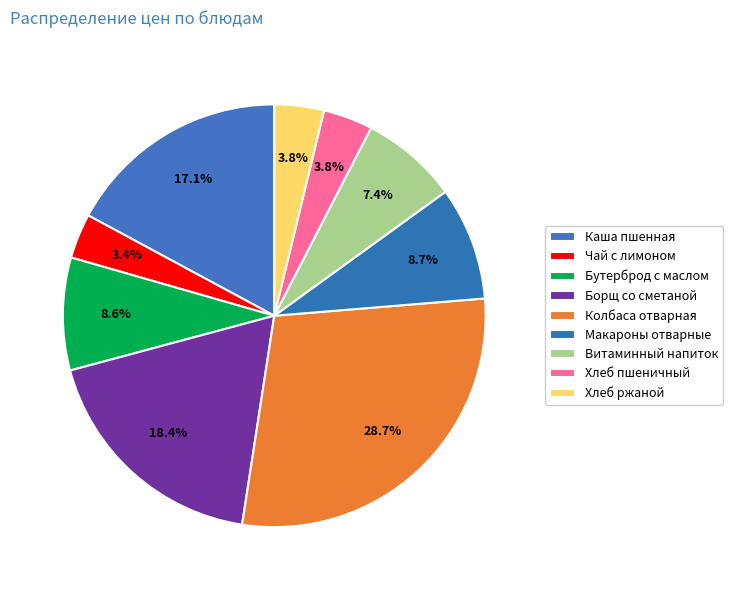

Which slice is the largest?

Колбаса отварная